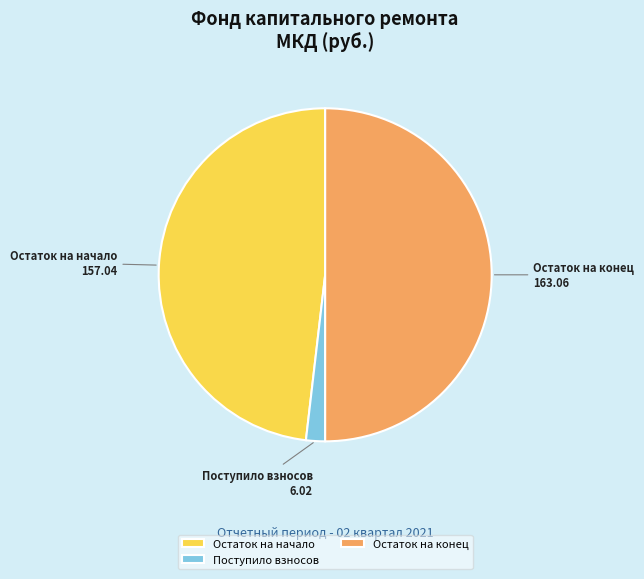

Does Поступило взносов account for over 50% of the chart?

No